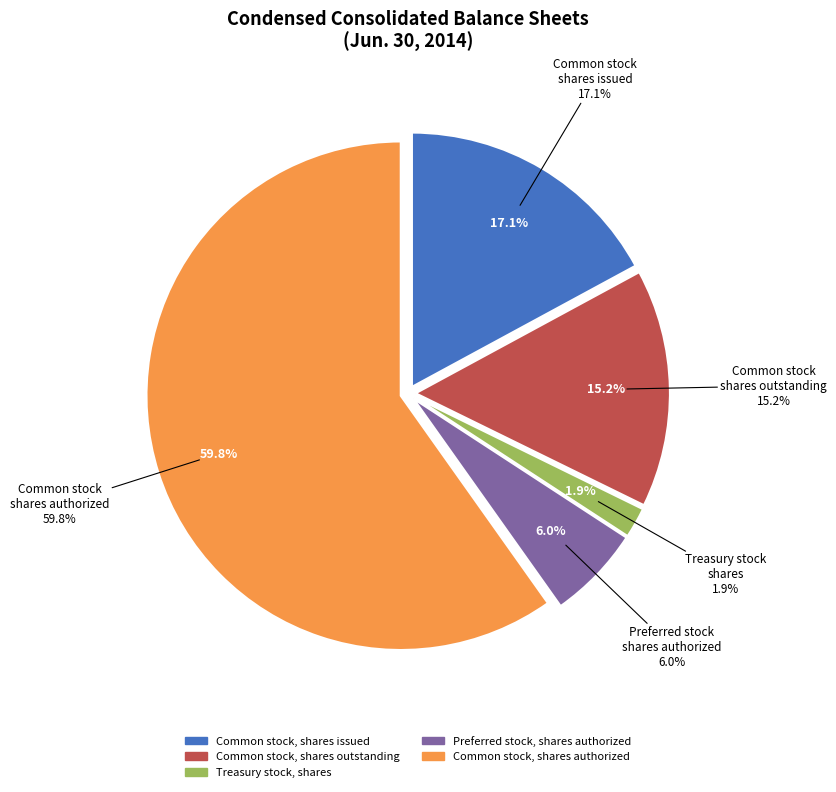

To the nearest percent, what is the difference between the Common stock, shares authorized and Preferred stock, shares authorized slice percentages?

54%